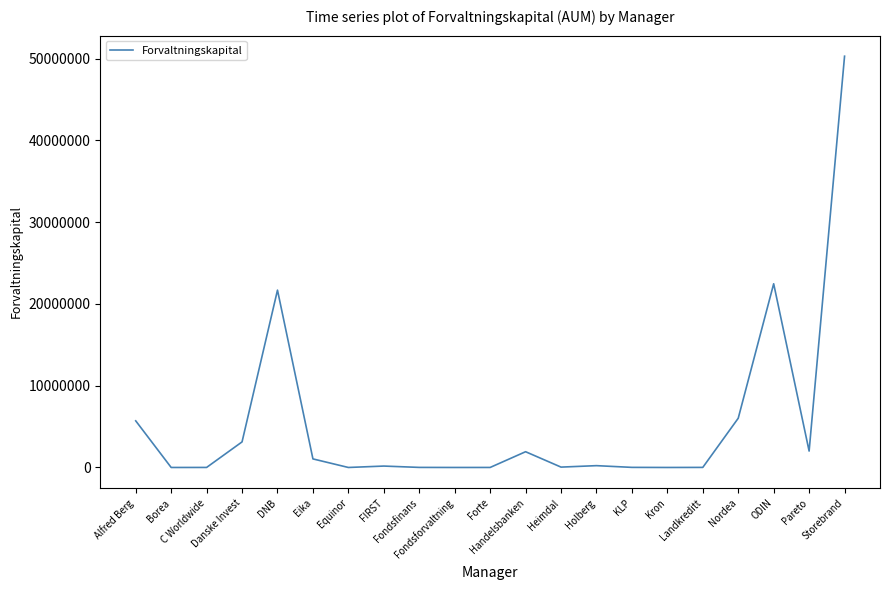

What is the difference between the maximum and minimum values?

50284954.0